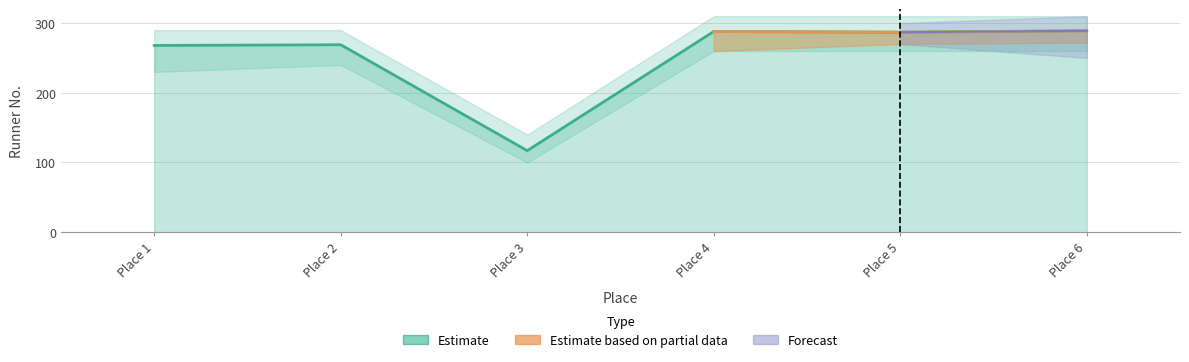

Approximately how many times larger is the value at Place 6 compared to Place 5?

1.0